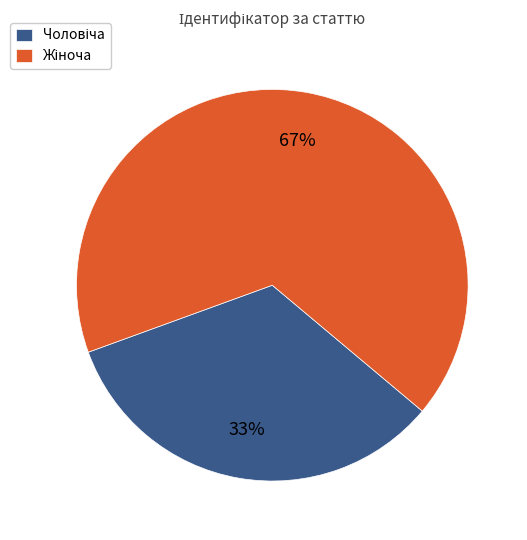

Is there a majority slice in this chart?

Yes